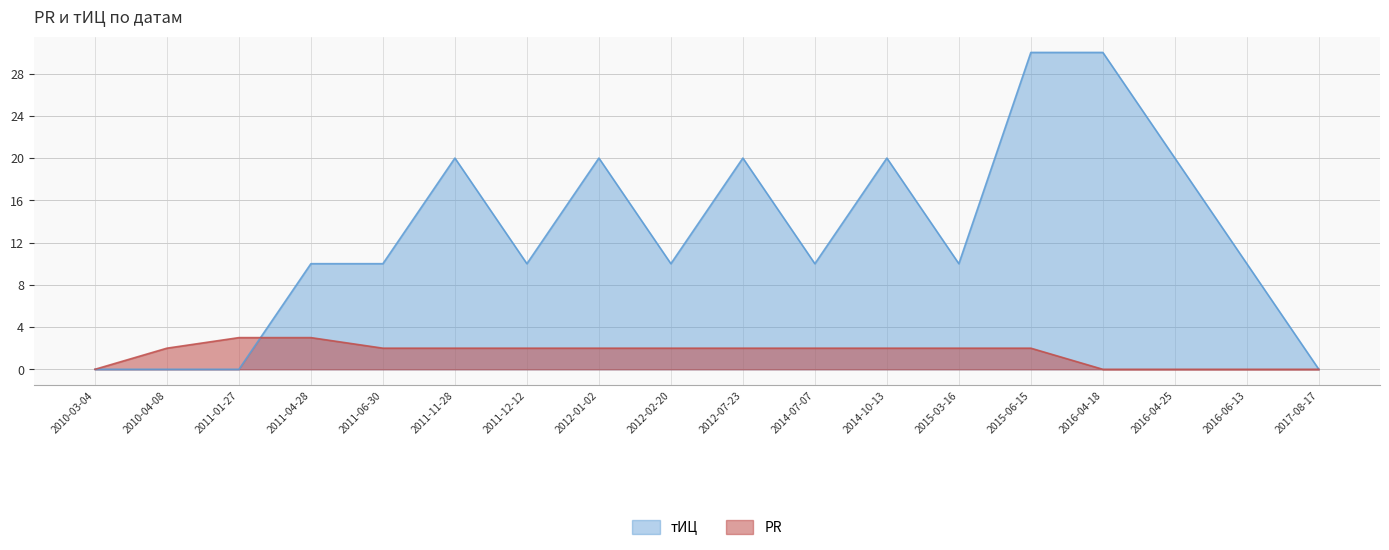

List the series in order of their overall mean, lowest first.

PR, тИЦ